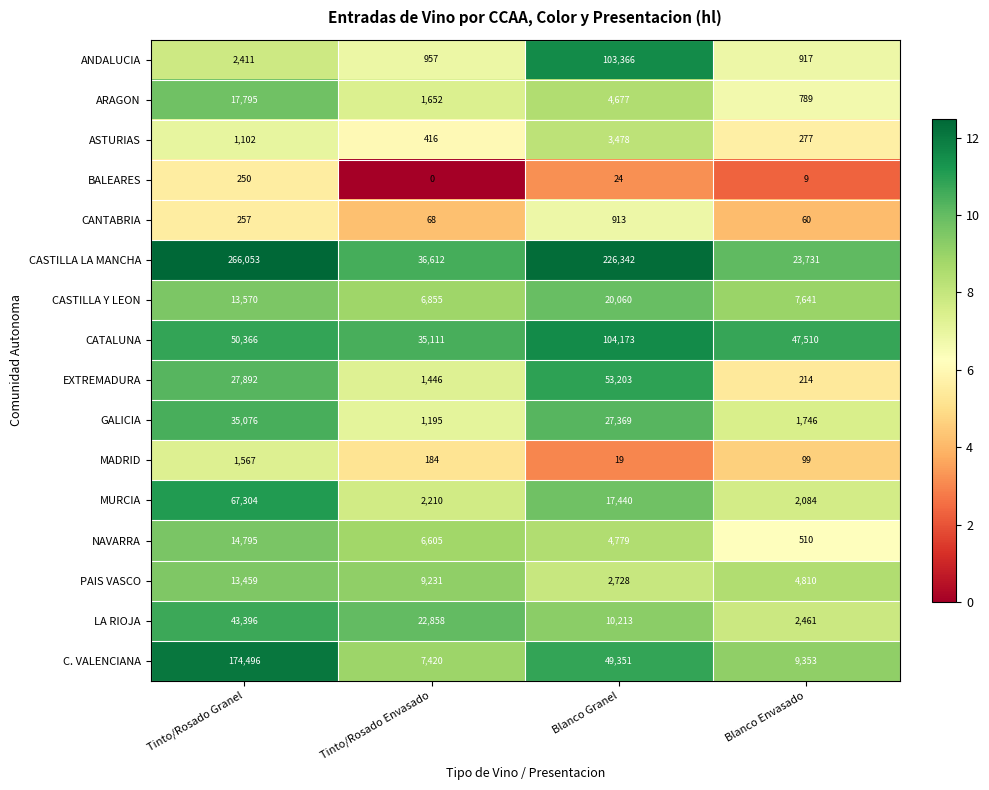

What is the greatest value displayed?

266053